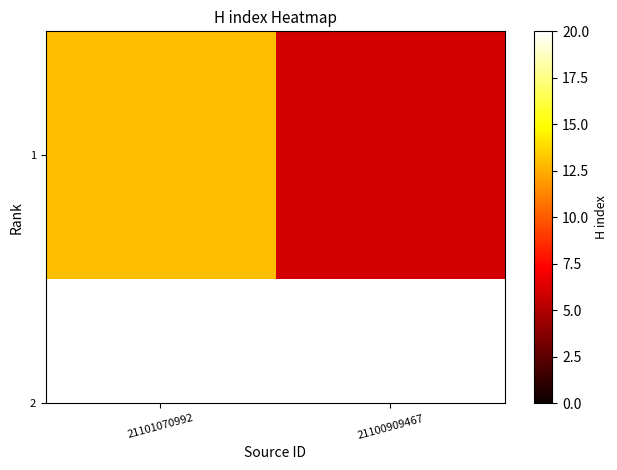

Rank the categories by value from lowest to highest.

21100909467, 21101070992